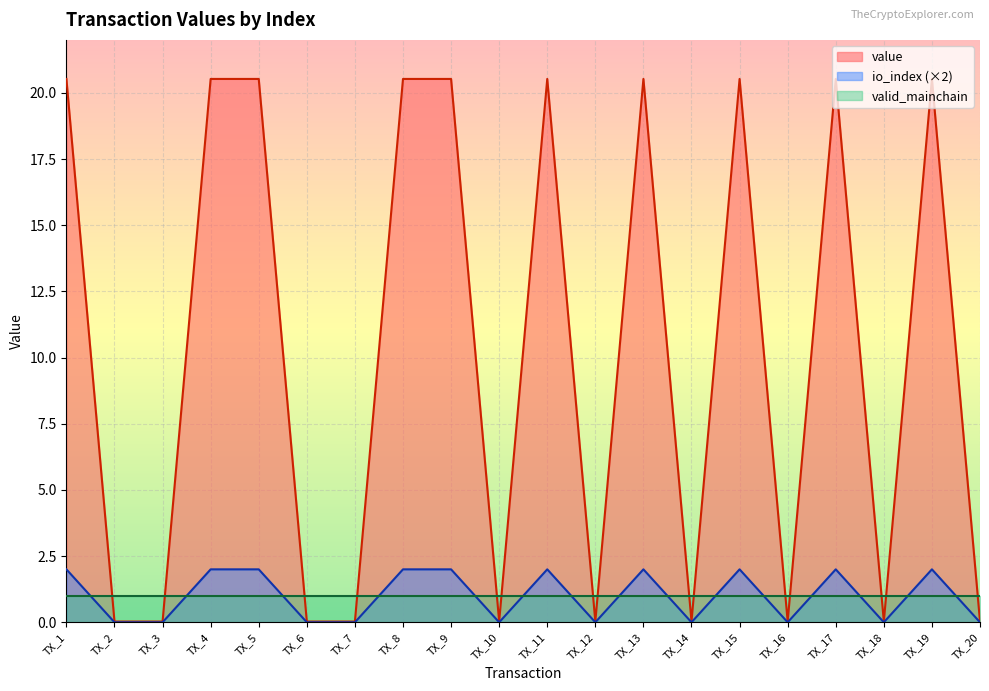

Read the io_index value at TX_15.

20.5